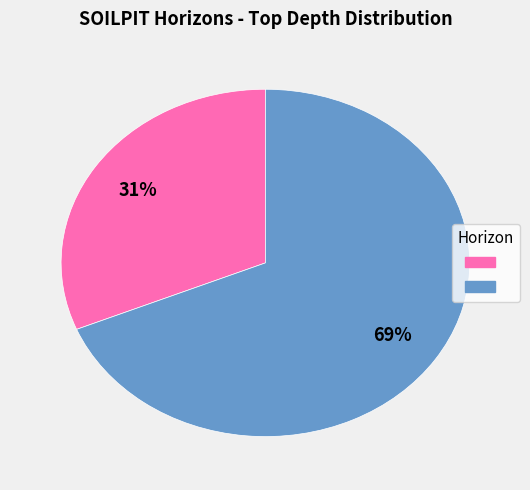

Is there any slice that represents more than half of the pie?

Yes